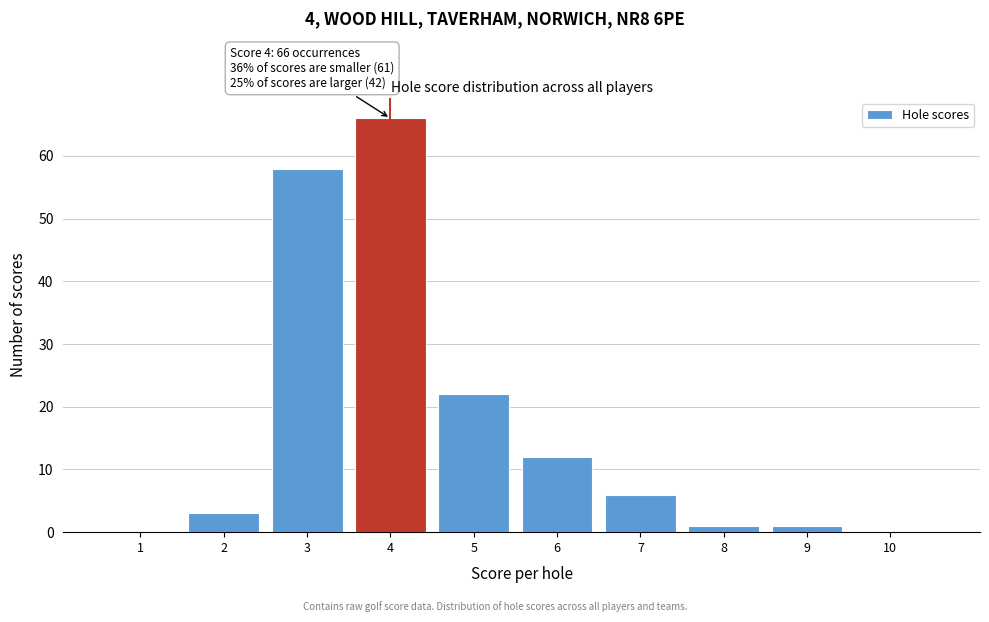

Reading left to right, transcribe all the data shown in this chart.

1=0	2=3	3=58	4=66	5=22	6=12	7=6	8=1	9=1	10=0